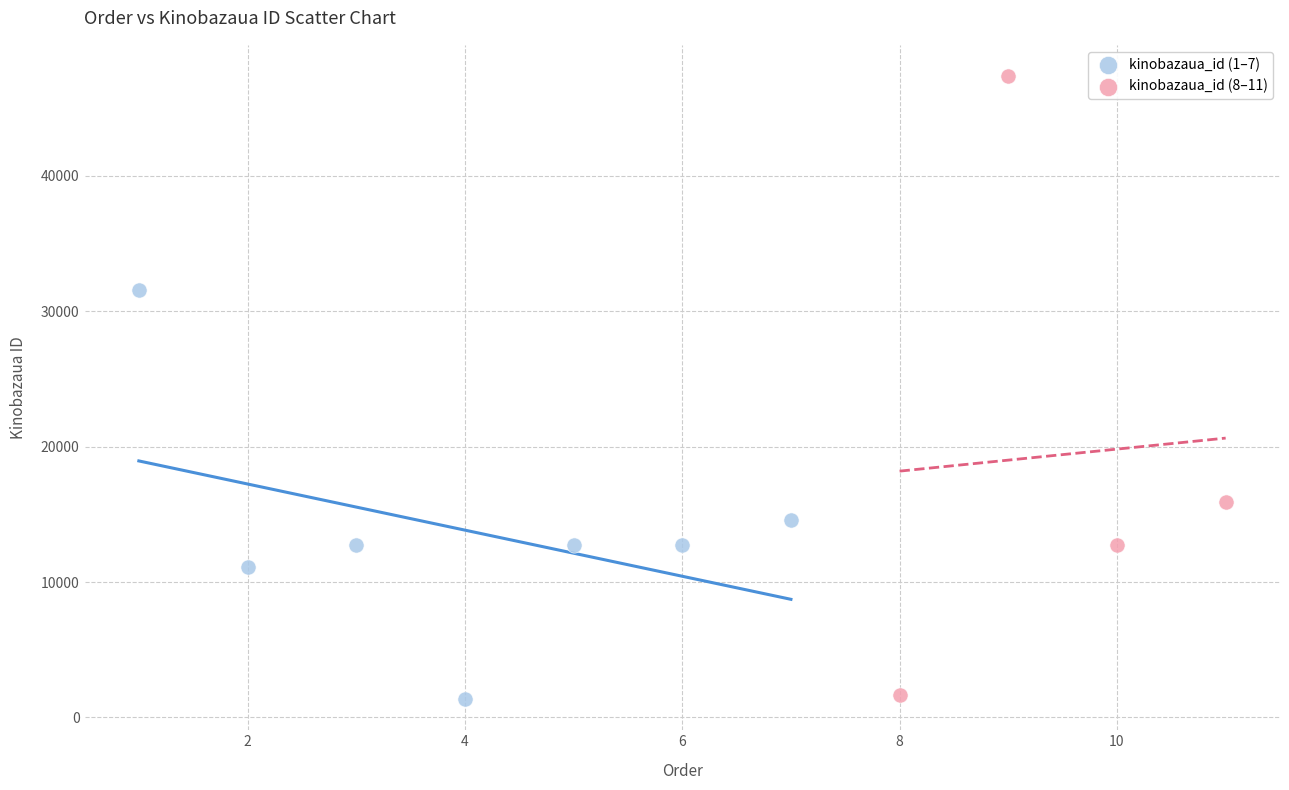

Which series contains the highest Y value?

kinobazaua_id (8–11)